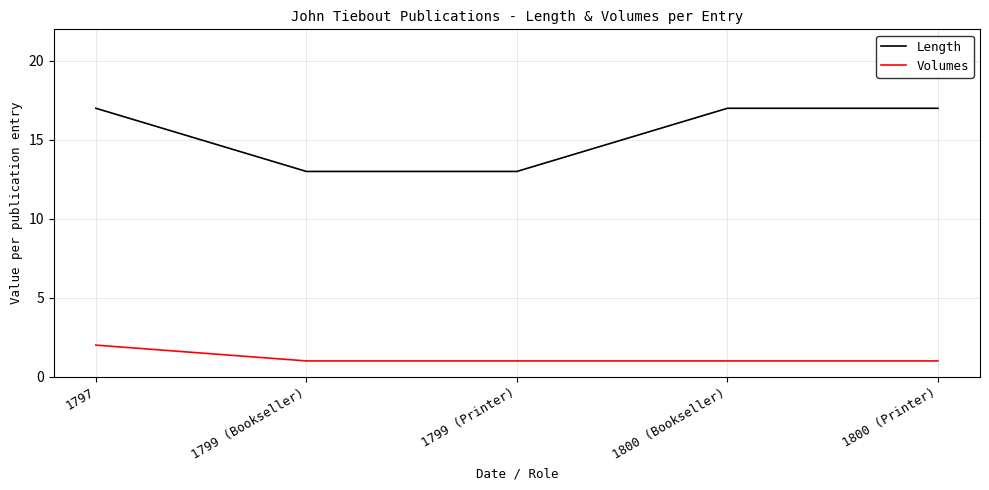

How many values in the Length series are below 17?

2